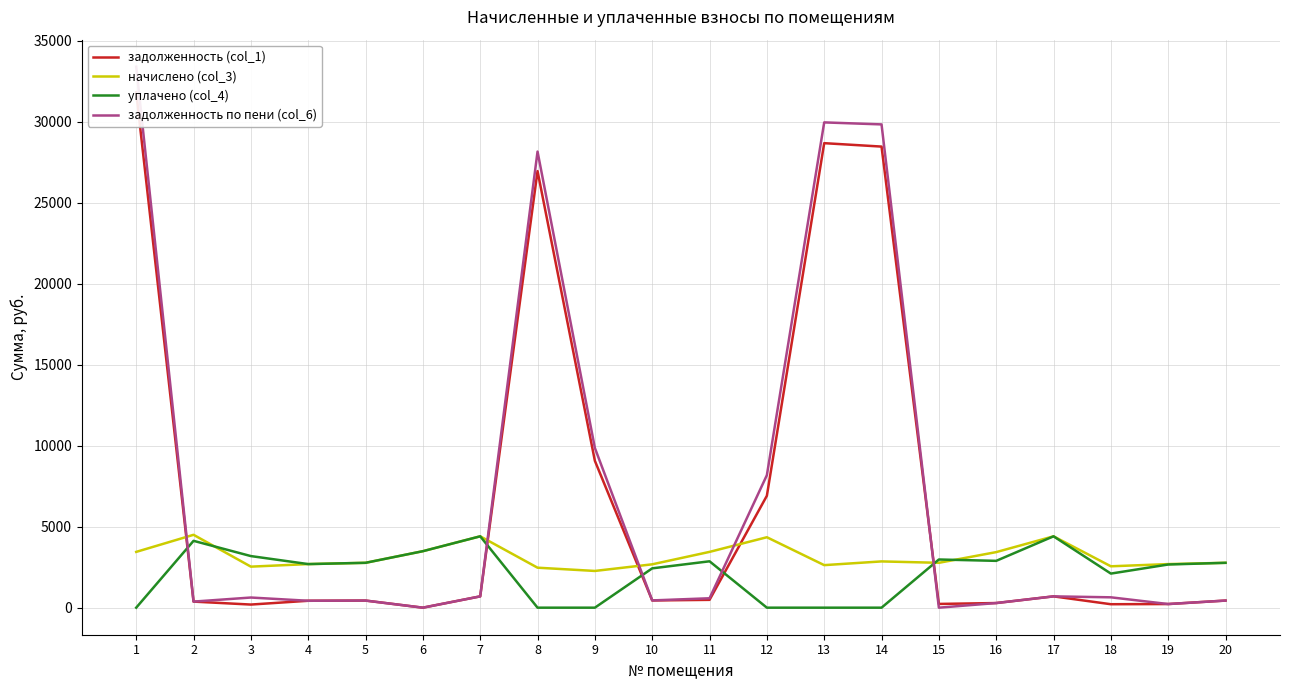

What is the value of the задолженность по пени (col_6) point at the 20th from the left?

438.8